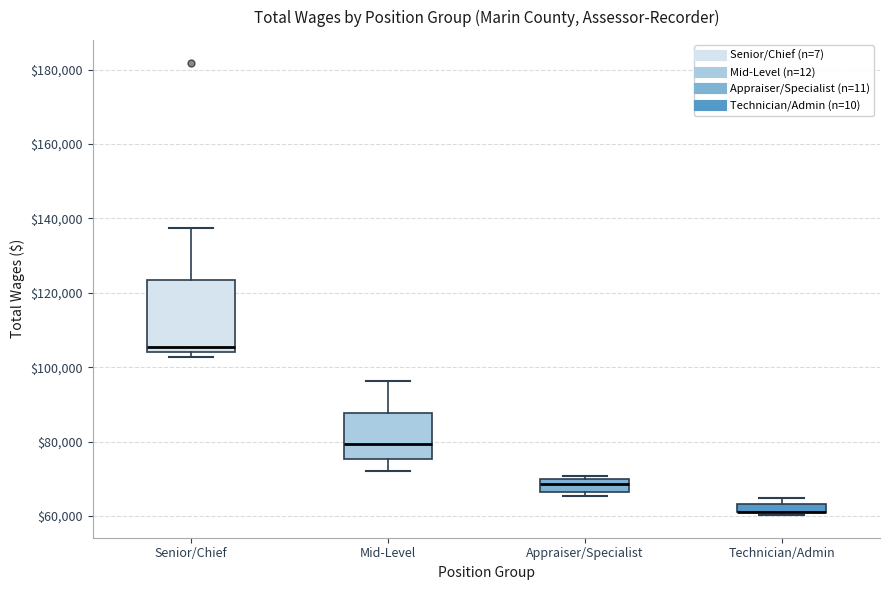

Where does the median line of the box for Senior/Chief sit on the y-axis? The values are not printed on the chart, so give them approximately, as read against the axis.

106000